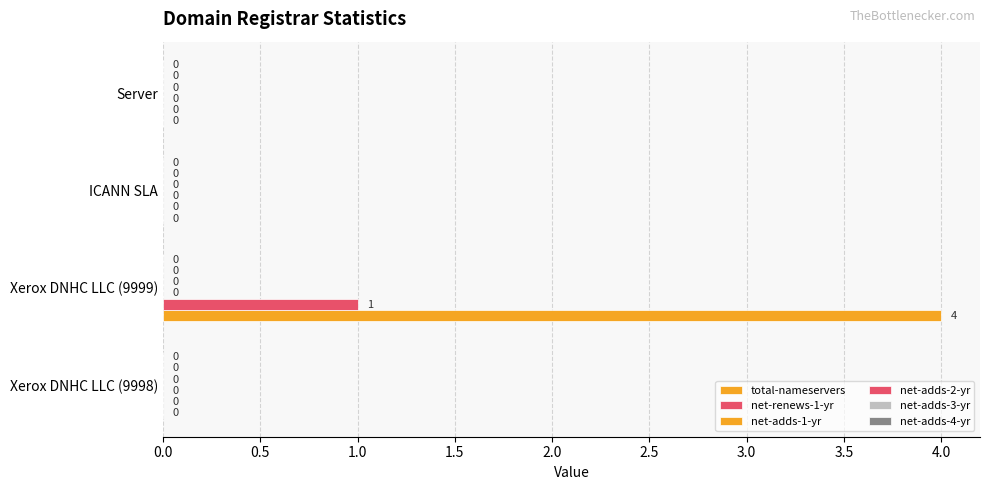

How many positive values does the total-nameservers series have?

1